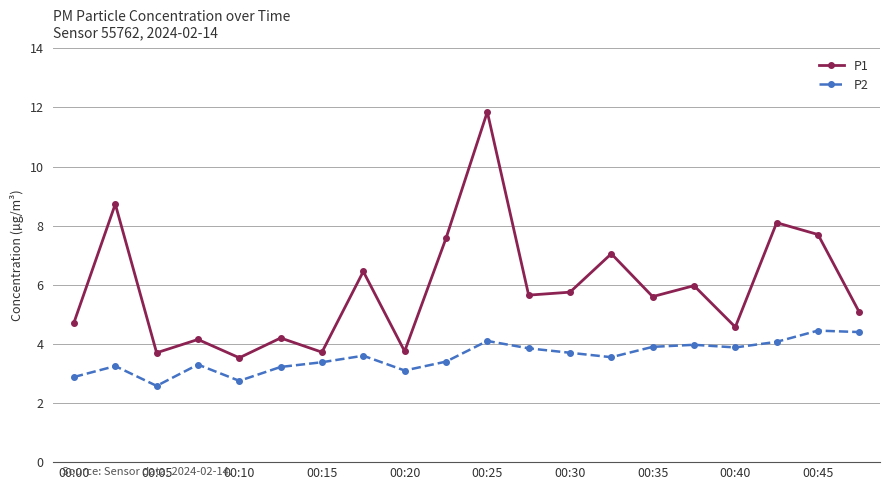

True or false: P2 has more than 2 points higher than both neighbors.

True